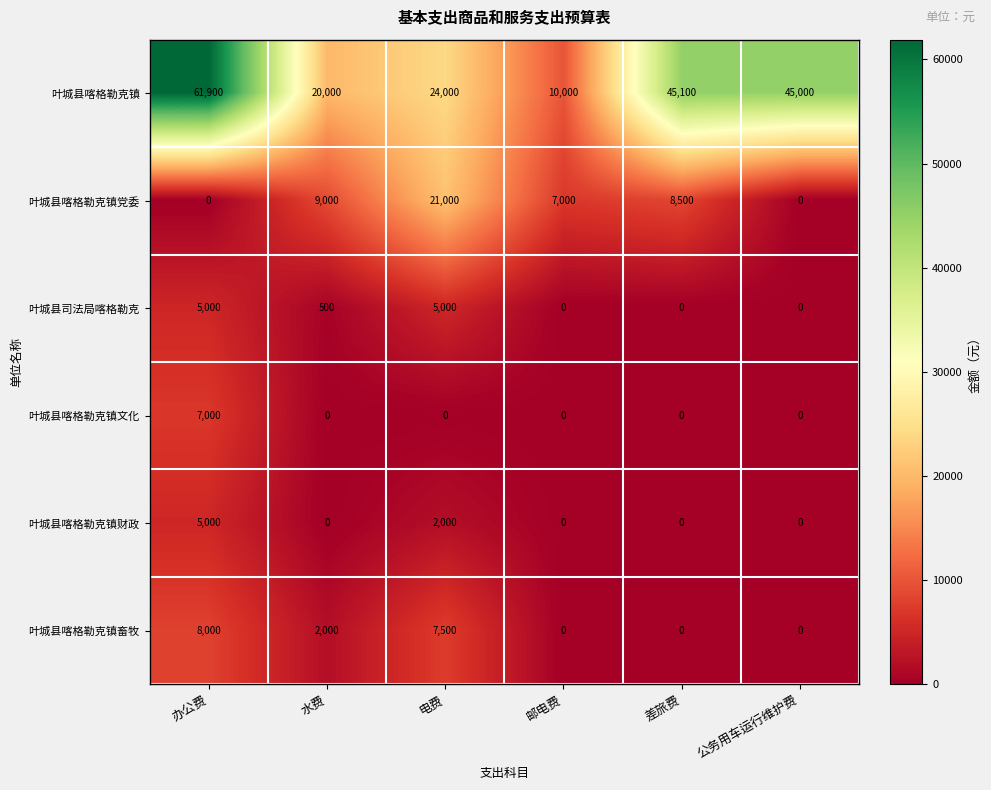

At 电费, list the series in order from smallest to largest.

叶城县喀格勒克镇文化, 叶城县喀格勒克镇财政, 叶城县司法局喀格勒克, 叶城县喀格勒克镇畜牧, 叶城县喀格勒克镇党委, 叶城县喀格勒克镇